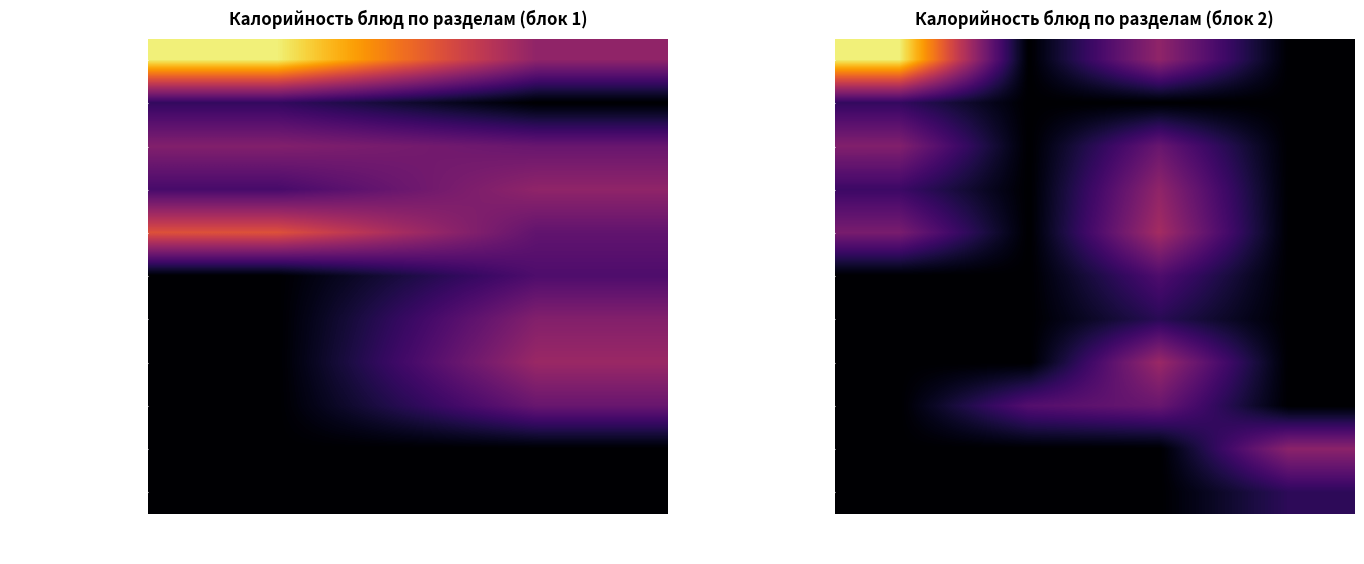

How many series are shown in this chart?

11